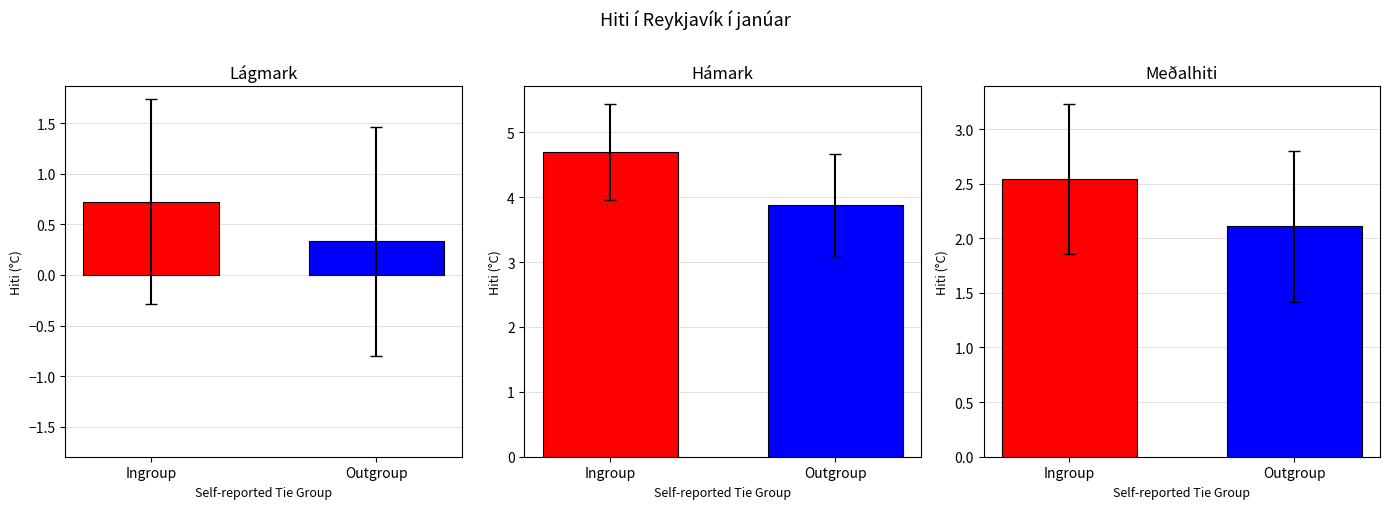

Does the chart contain stacked bars?

No